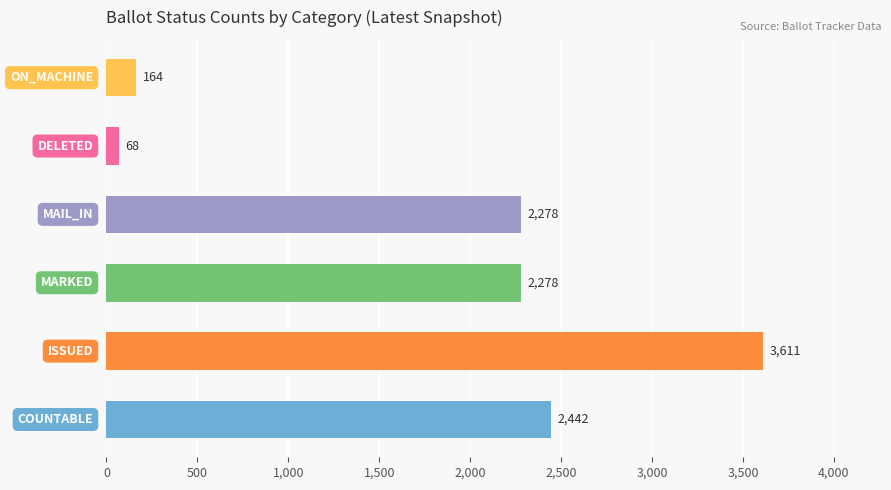

What is the difference between the maximum and minimum values?

3543